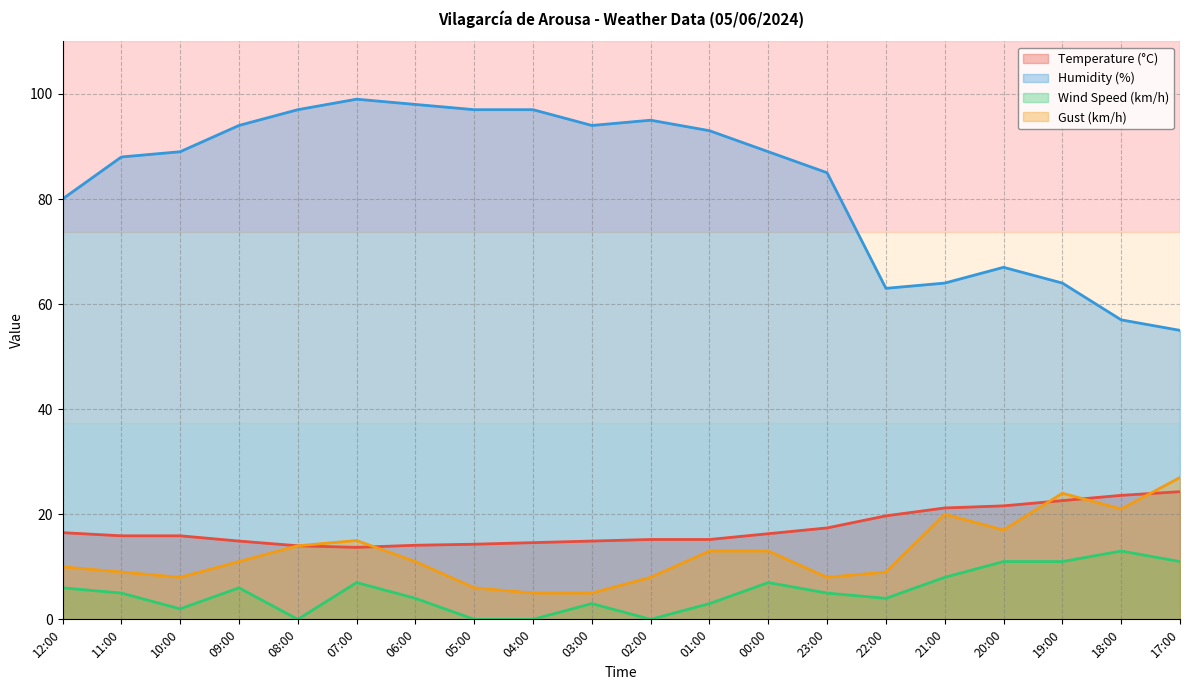

Count the number of data series in this chart.

4